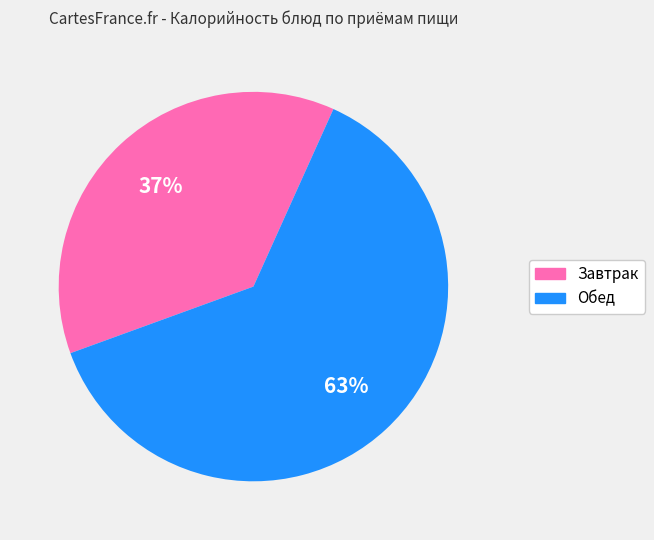

To the nearest percent, what is the combined percentage of Завтрак and Обед?

100%